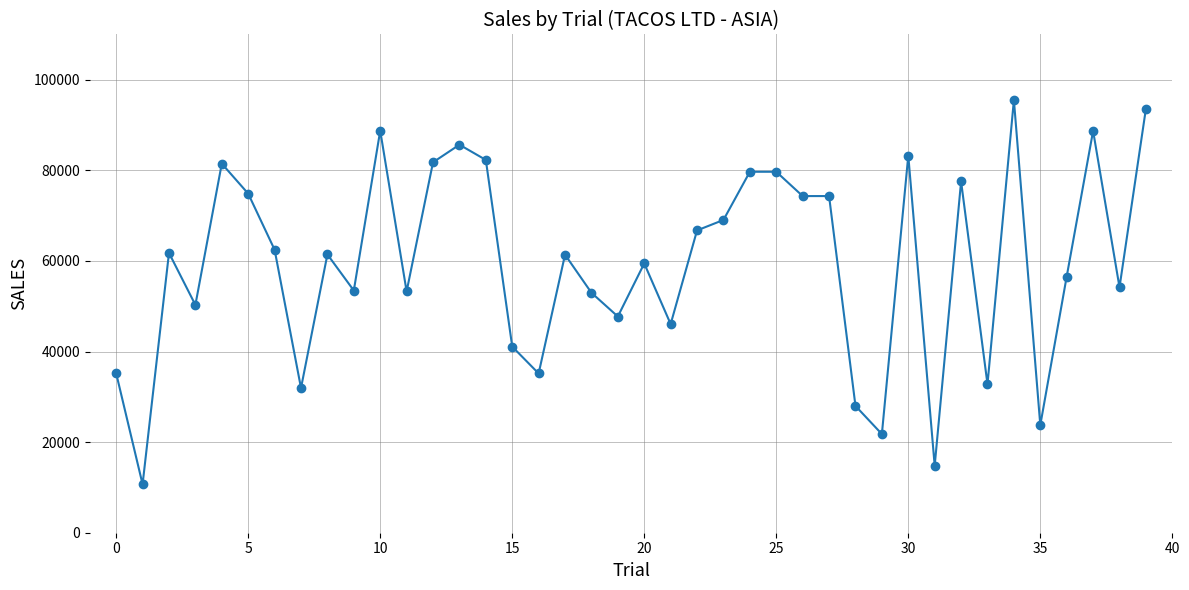

What is the difference between the maximum and second lowest values?

80745